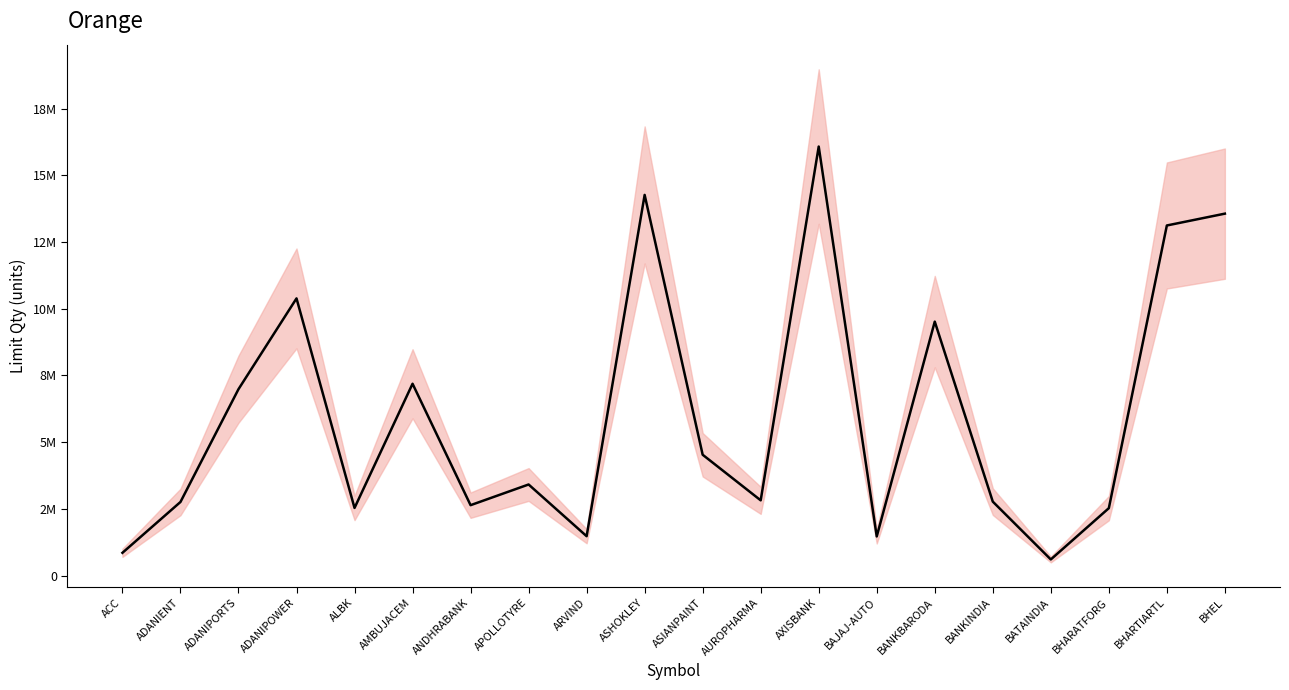

What position from the left is APOLLOTYRE?

8